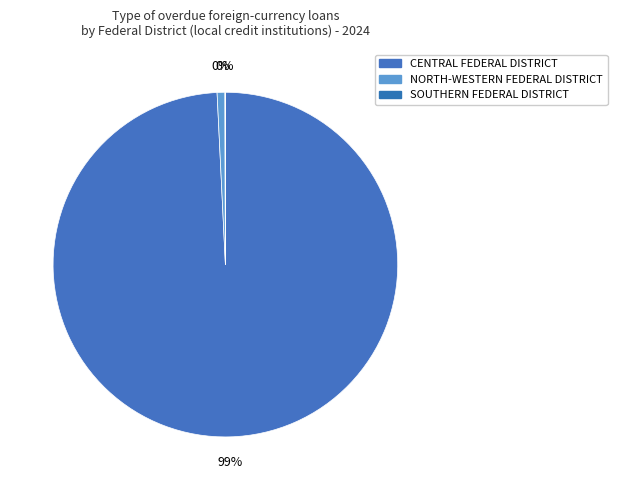

True or false: SOUTHERN FEDERAL DISTRICT accounts for 14% of the total.

False